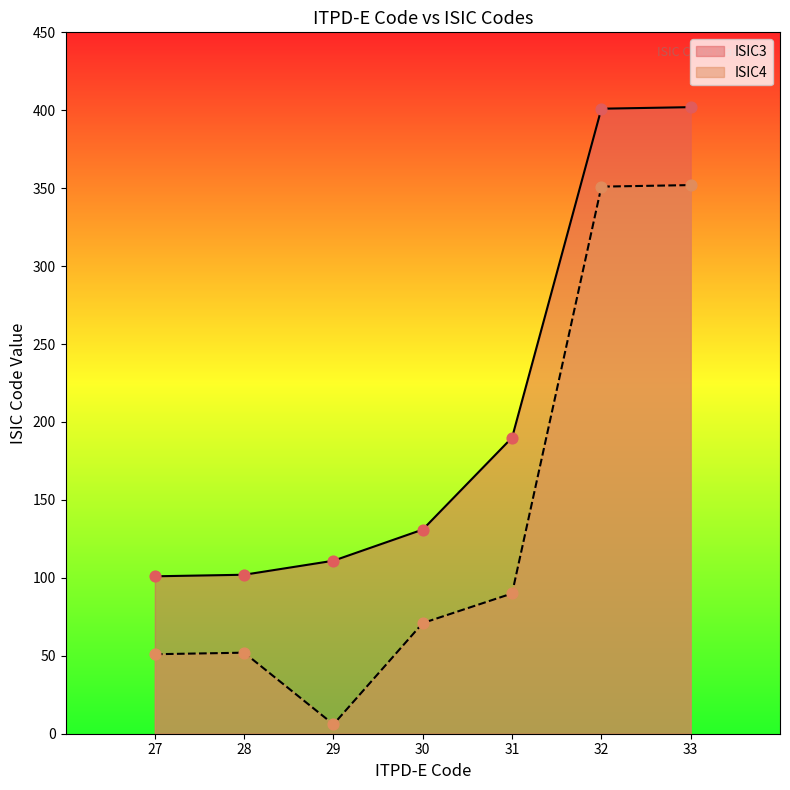

Which series has the largest total across all categories?

ISIC3